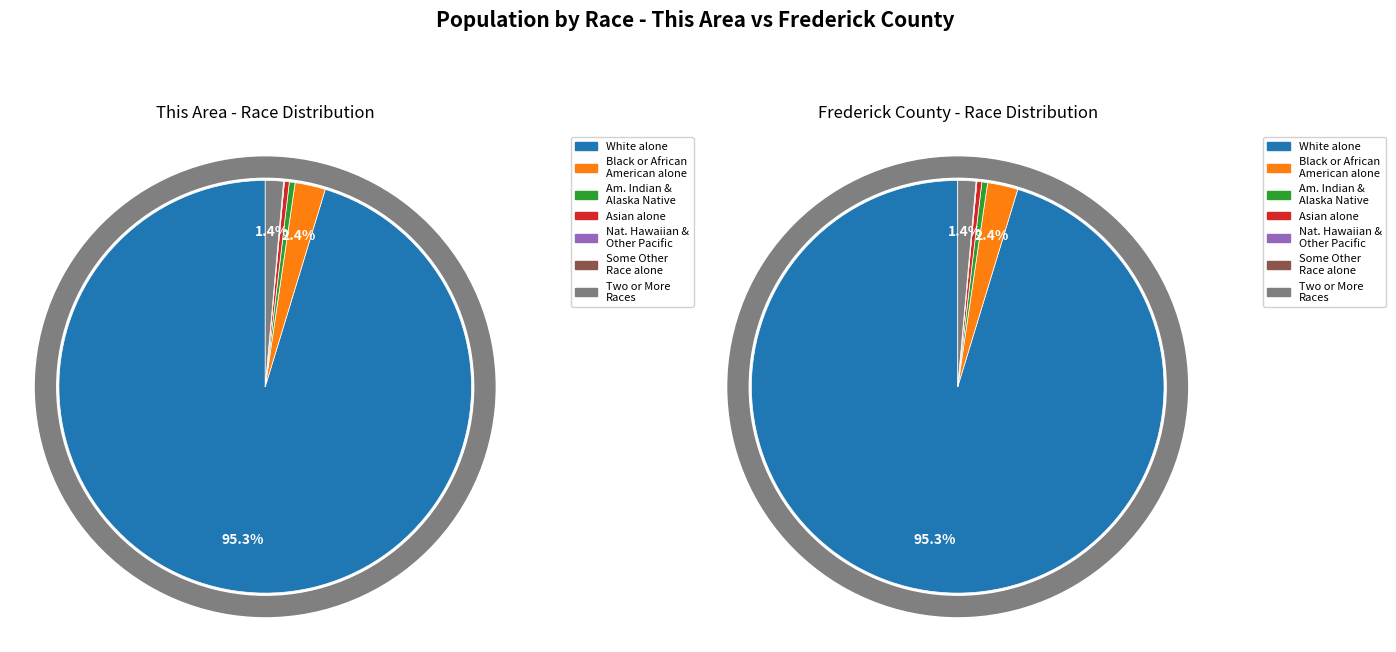

Which category has the smallest portion of the pie?

Native Hawaiian and Other Pacific